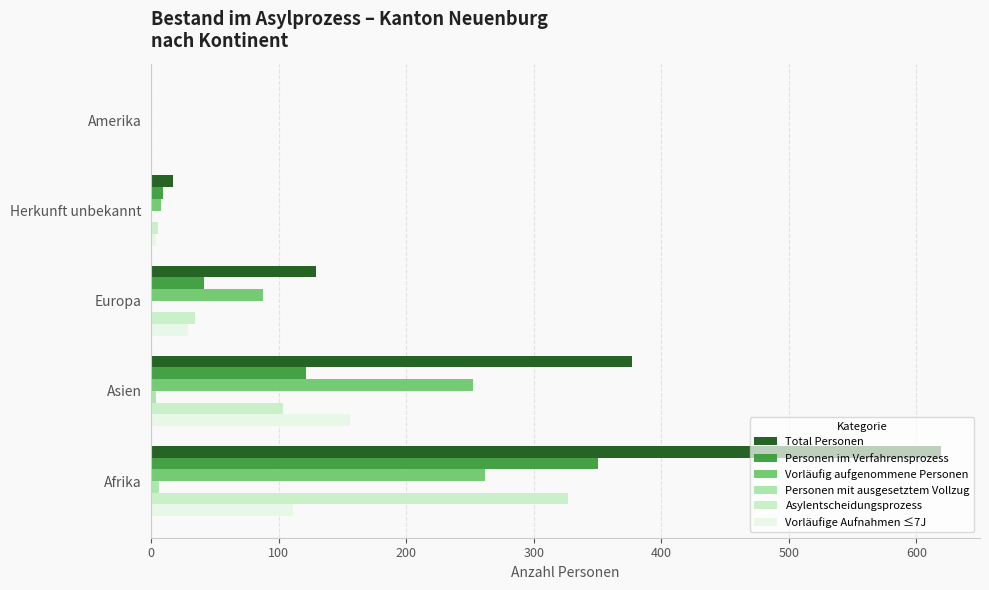

Which series has the largest total across all categories?

Total Personen